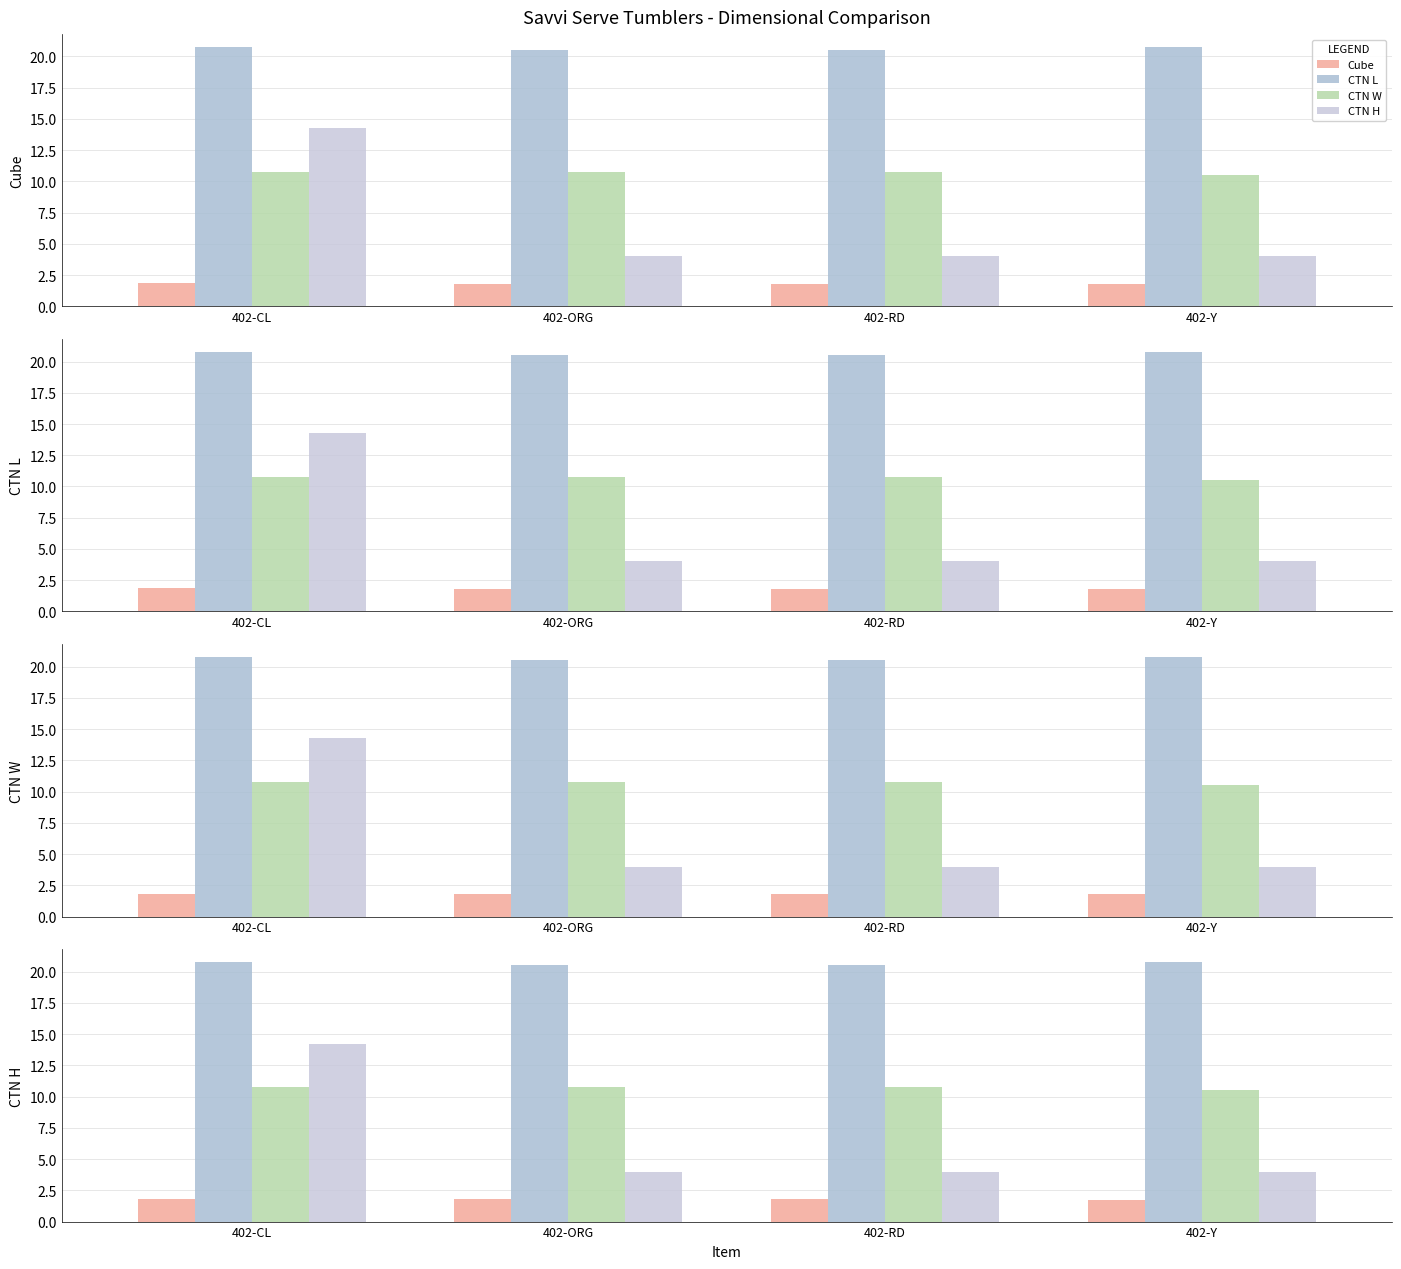

What is the sum of the Cube values at 402-RD and 402-ORG?

3.6